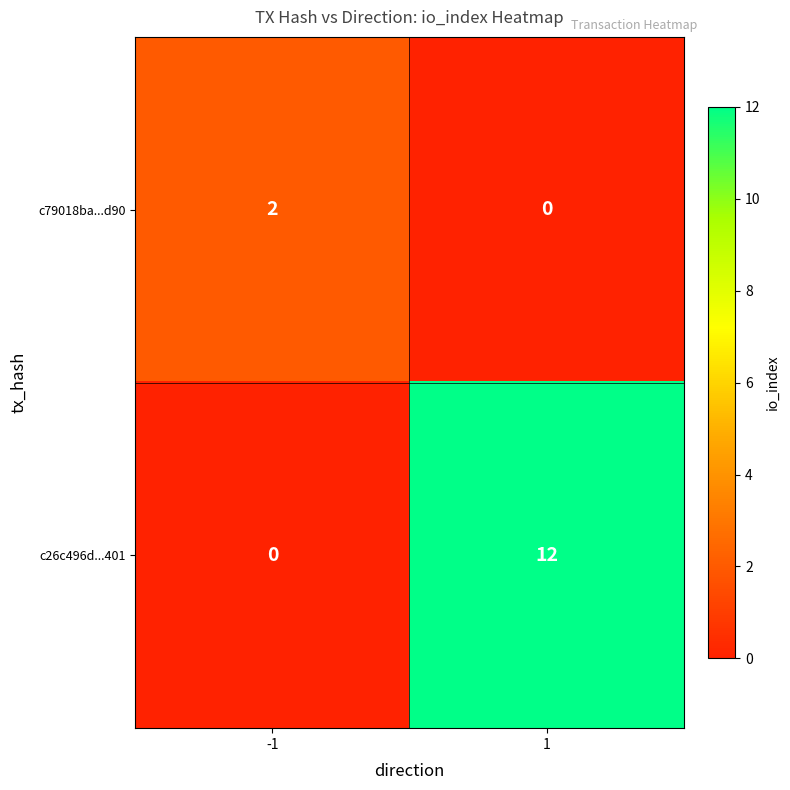

Reading left to right, extract all data points from this chart.

c79018ba...d90: 2	0
c26c496d...401: 0	12